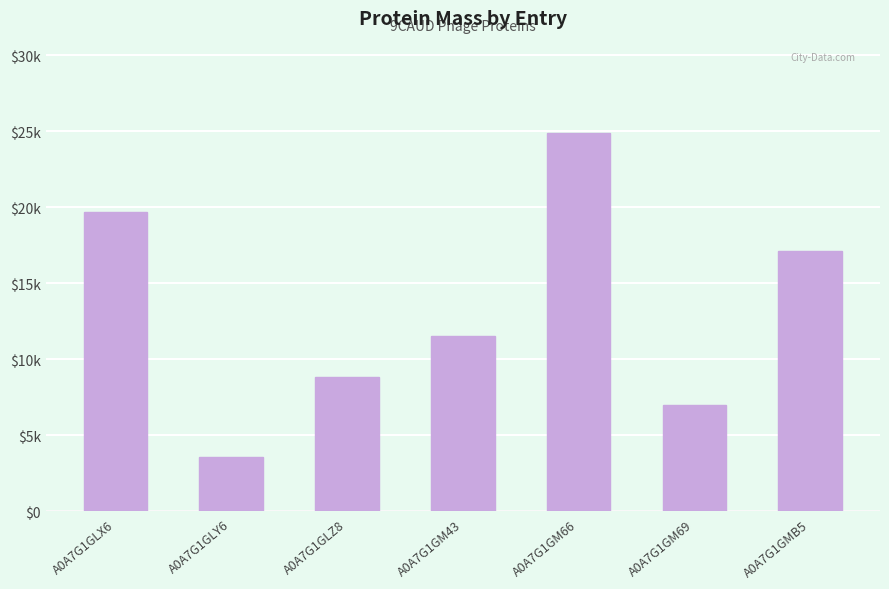

What is the label of the 4th bar from the left?

A0A7G1GM43